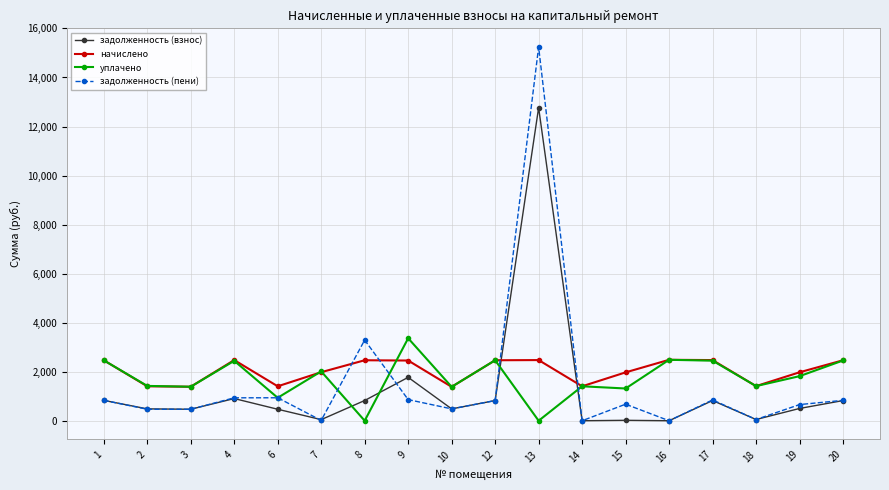

Does the chart have visible grid lines?

Yes